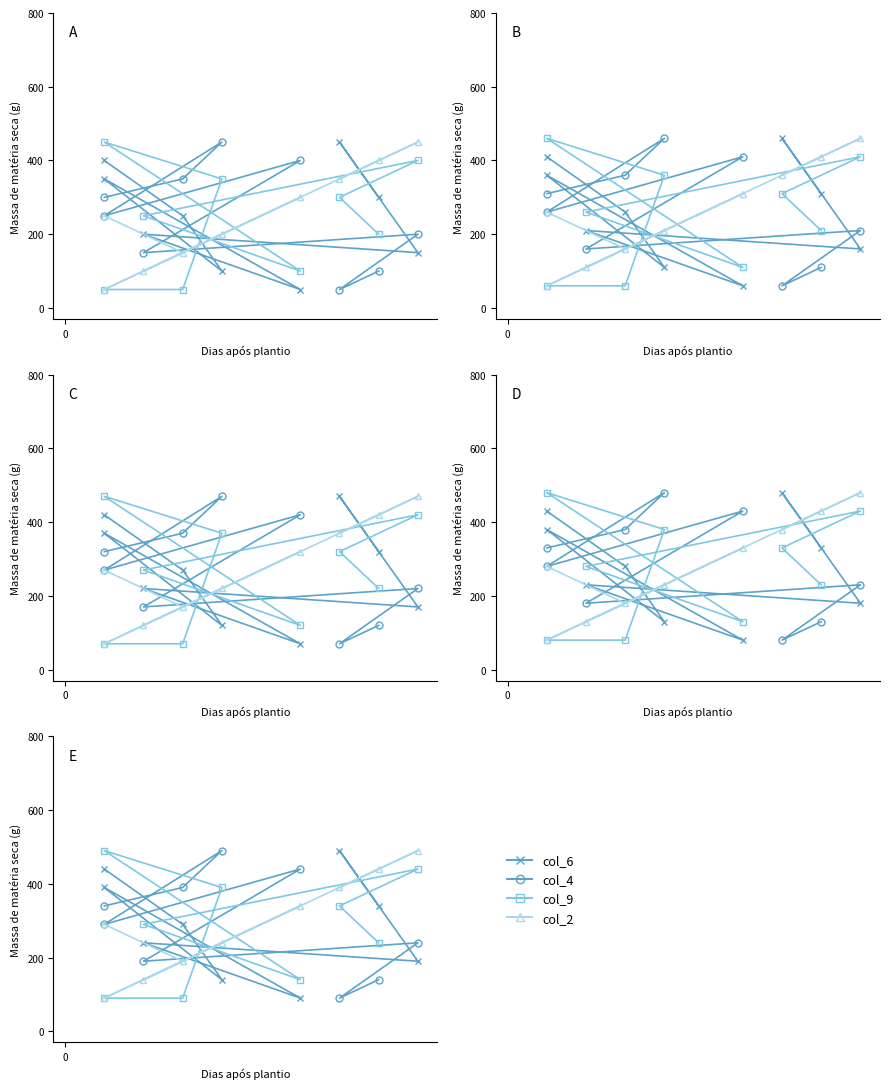

What is the difference between the maximum and minimum values in the col_9 series?

400